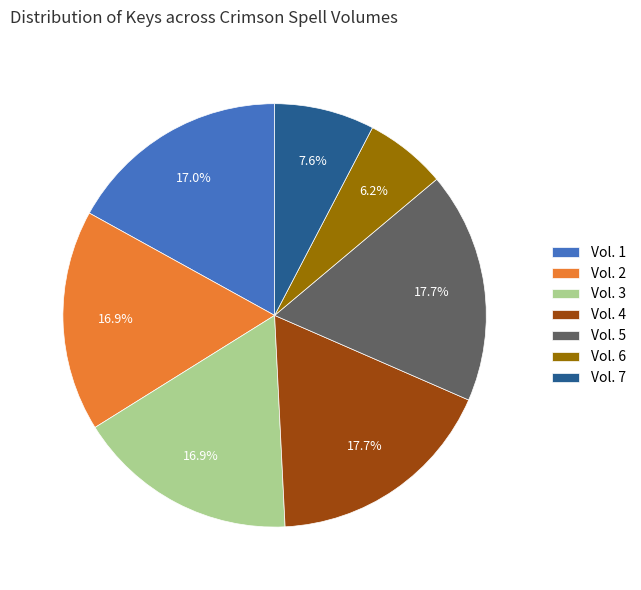

The Vol. 2 slice represents 17% of the pie. True or false?

True